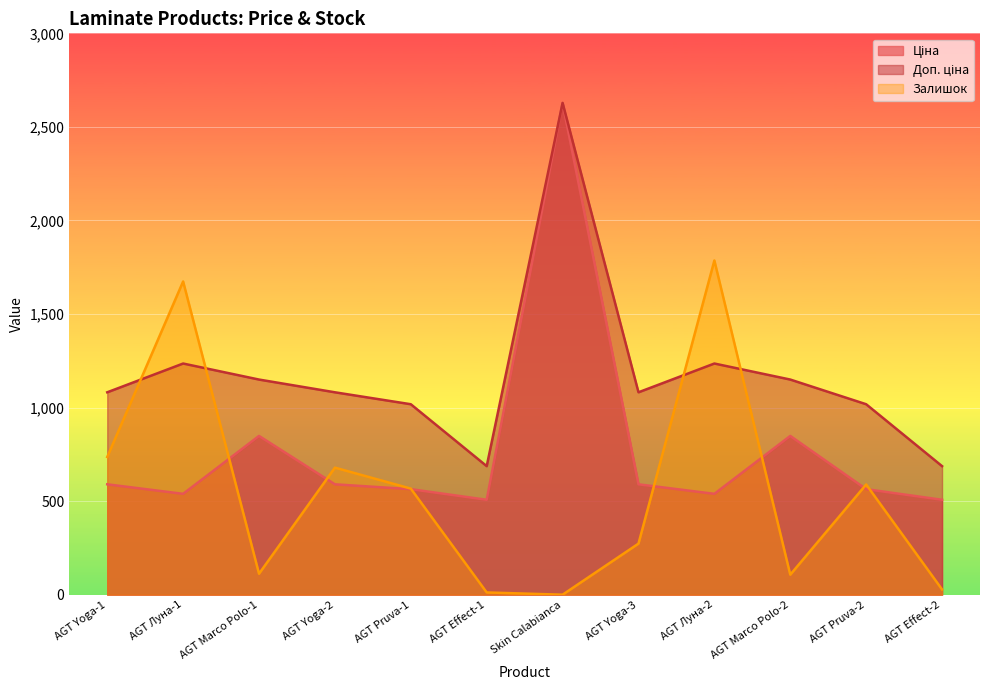

What is the spread (max minus min) of values at AGT Yoga-2?

491.7